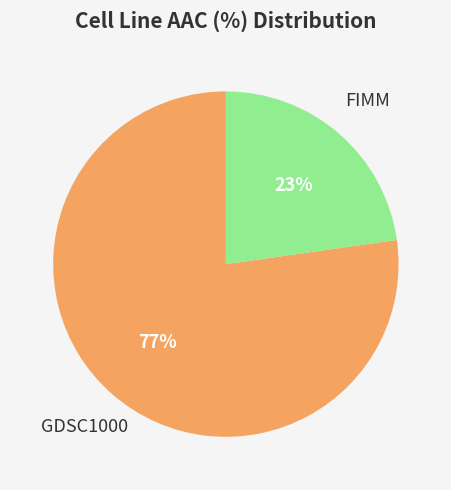

Is there any slice that represents more than half of the pie?

Yes